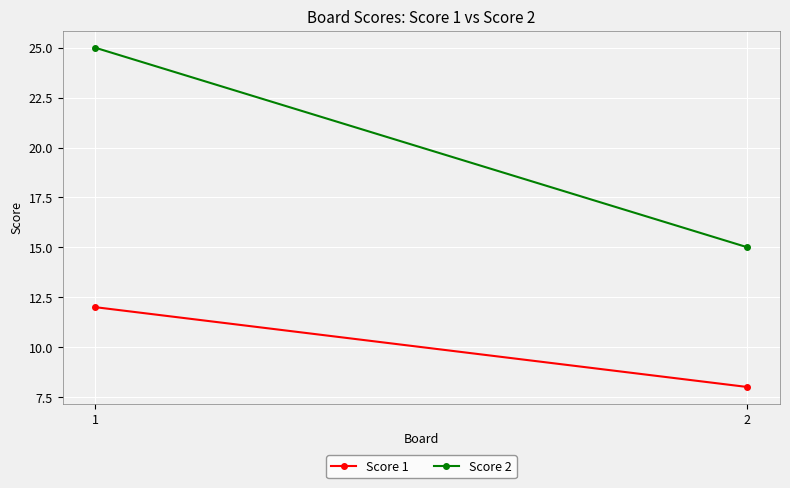

At which label does Score 1 reach its peak?

1